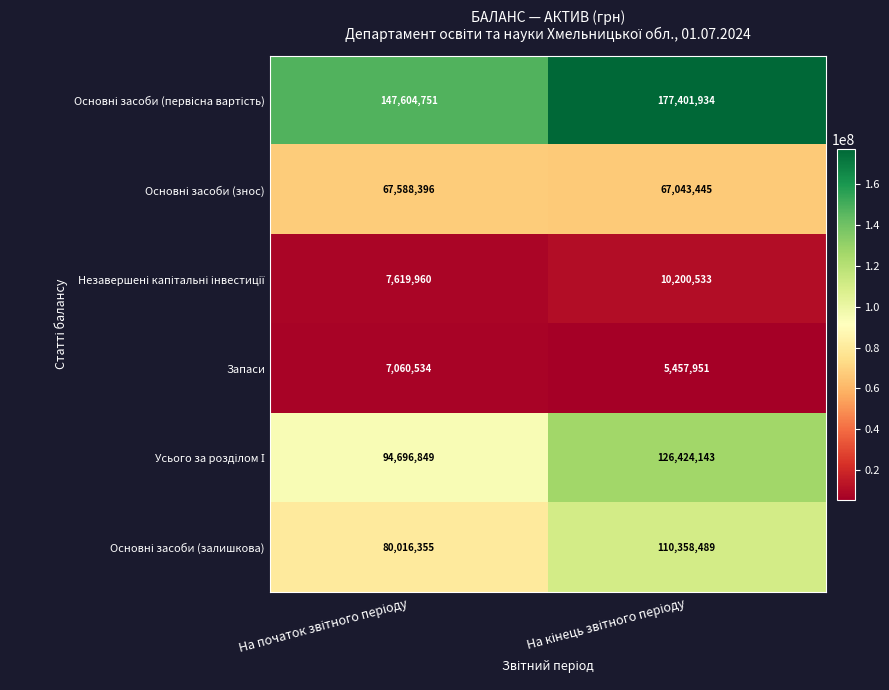

What is the lowest value of the Запаси series?

5457951